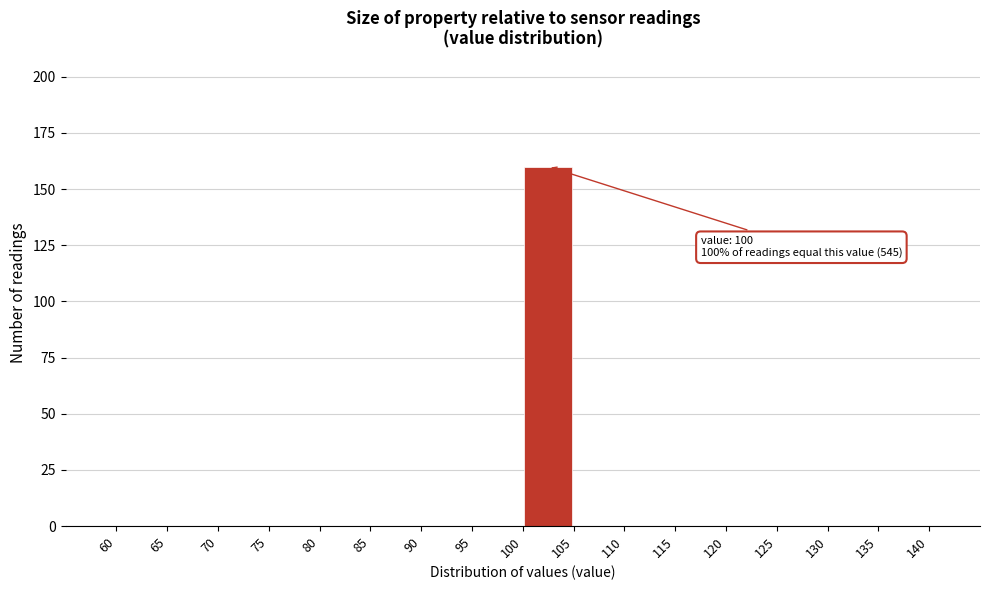

Over which range of the x-axis is the bar tallest?

100 to 105